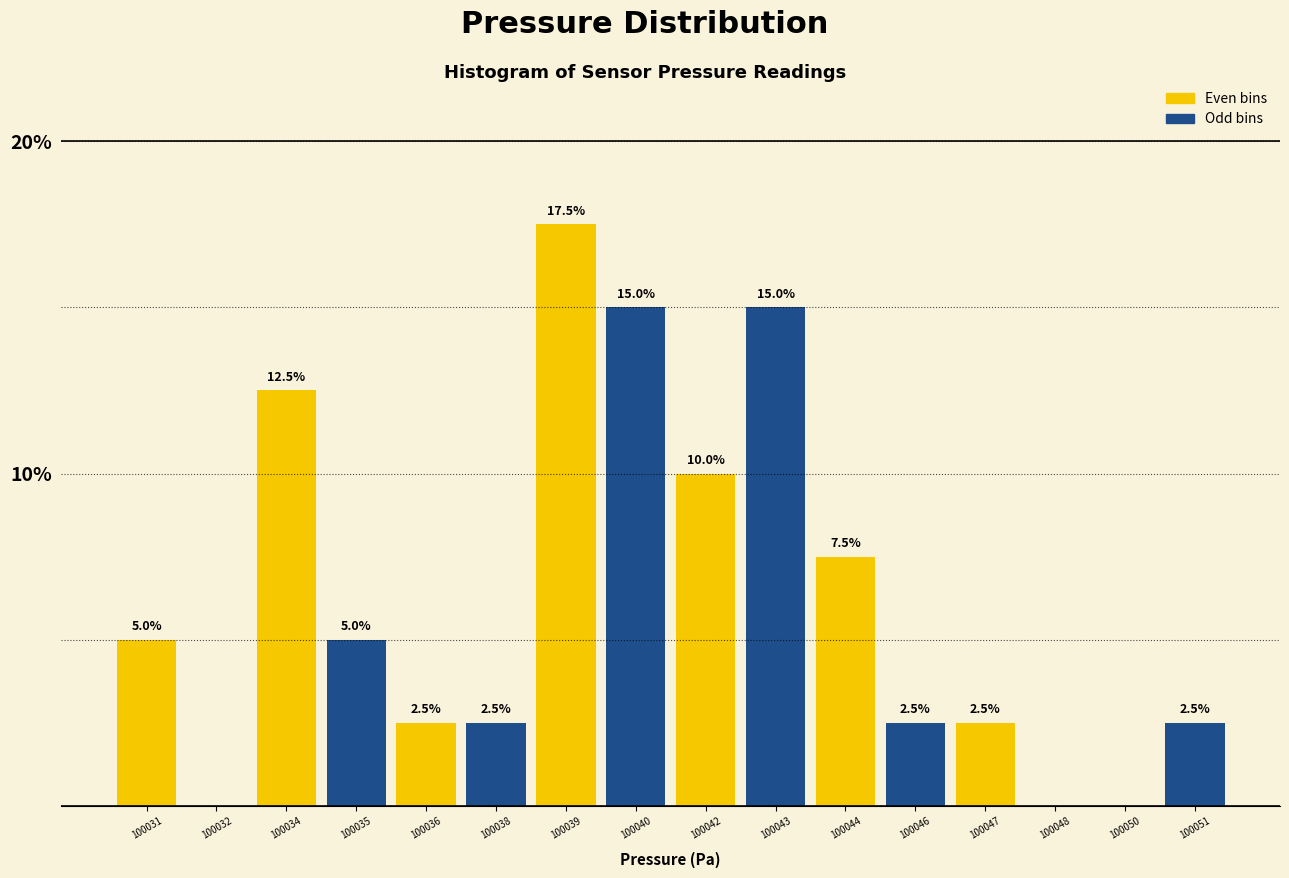

Reading right to left, what are all the values shown in this chart?

100051=2.5	100050=0.0	100048=0.0	100047=2.5	100046=2.5	100044=7.5	100043=15.0	100042=10.0	100040=15.0	100039=17.5	100038=2.5	100036=2.5	100035=5.0	100034=12.5	100032=0.0	100031=5.0